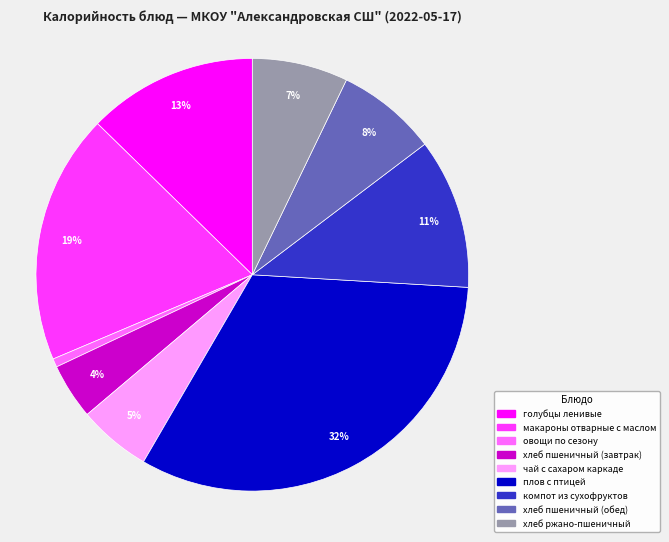

Which category has the smallest portion of the pie?

овощи по сезону